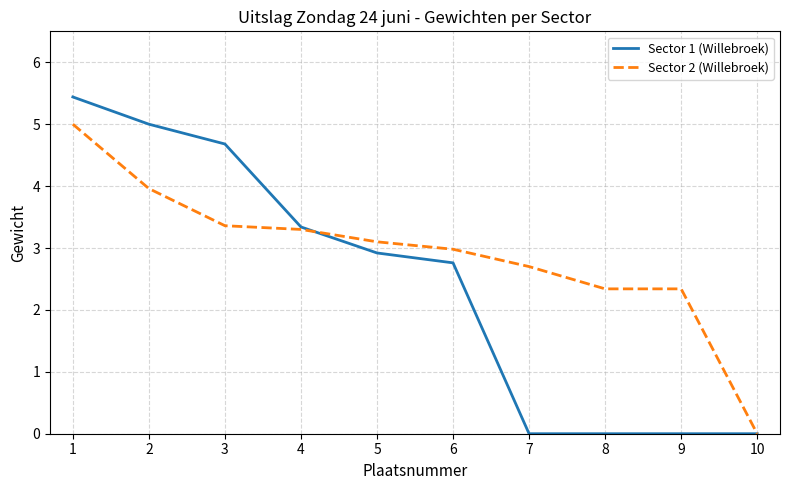

List the series in order of their peak value, lowest first.

Sector 2 (Willebroek), Sector 1 (Willebroek)